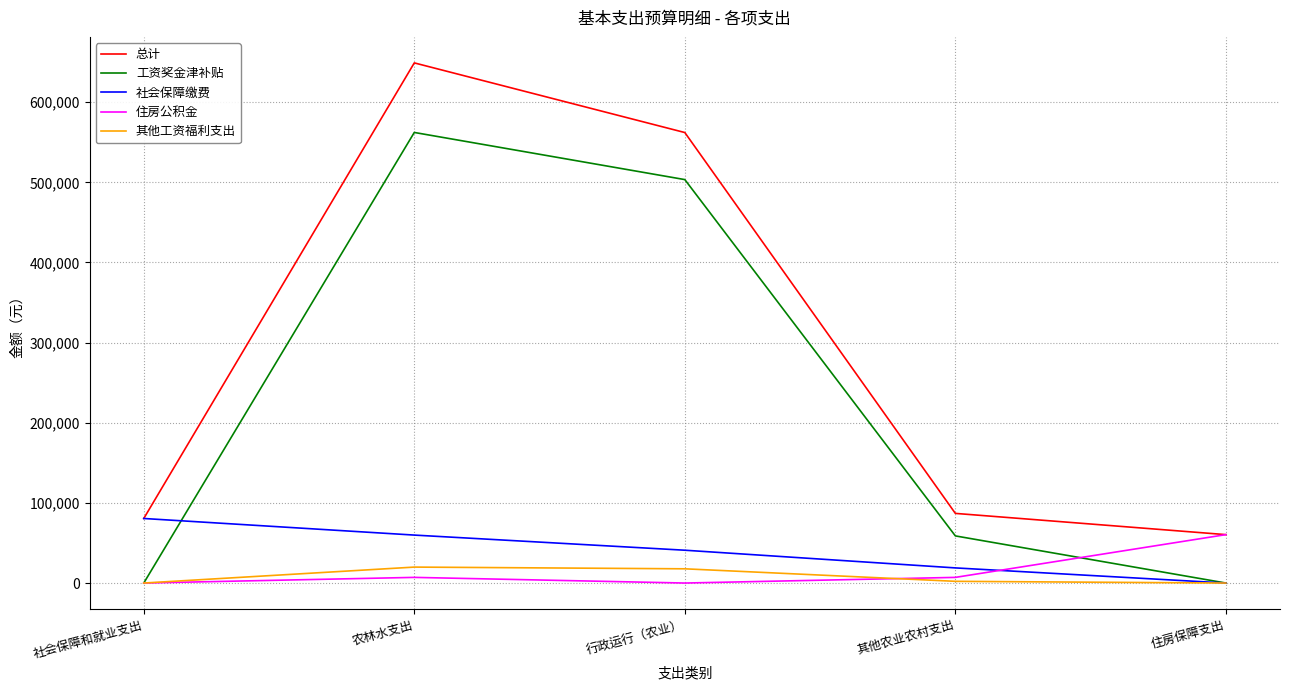

True or false: 总计 and 其他工资福利支出 intersect in this chart.

False